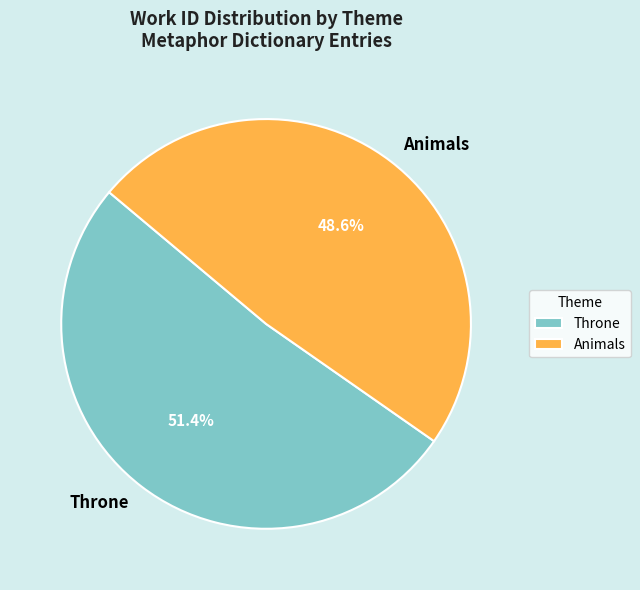

What is the total percentage of Throne and Animals?

100.0%